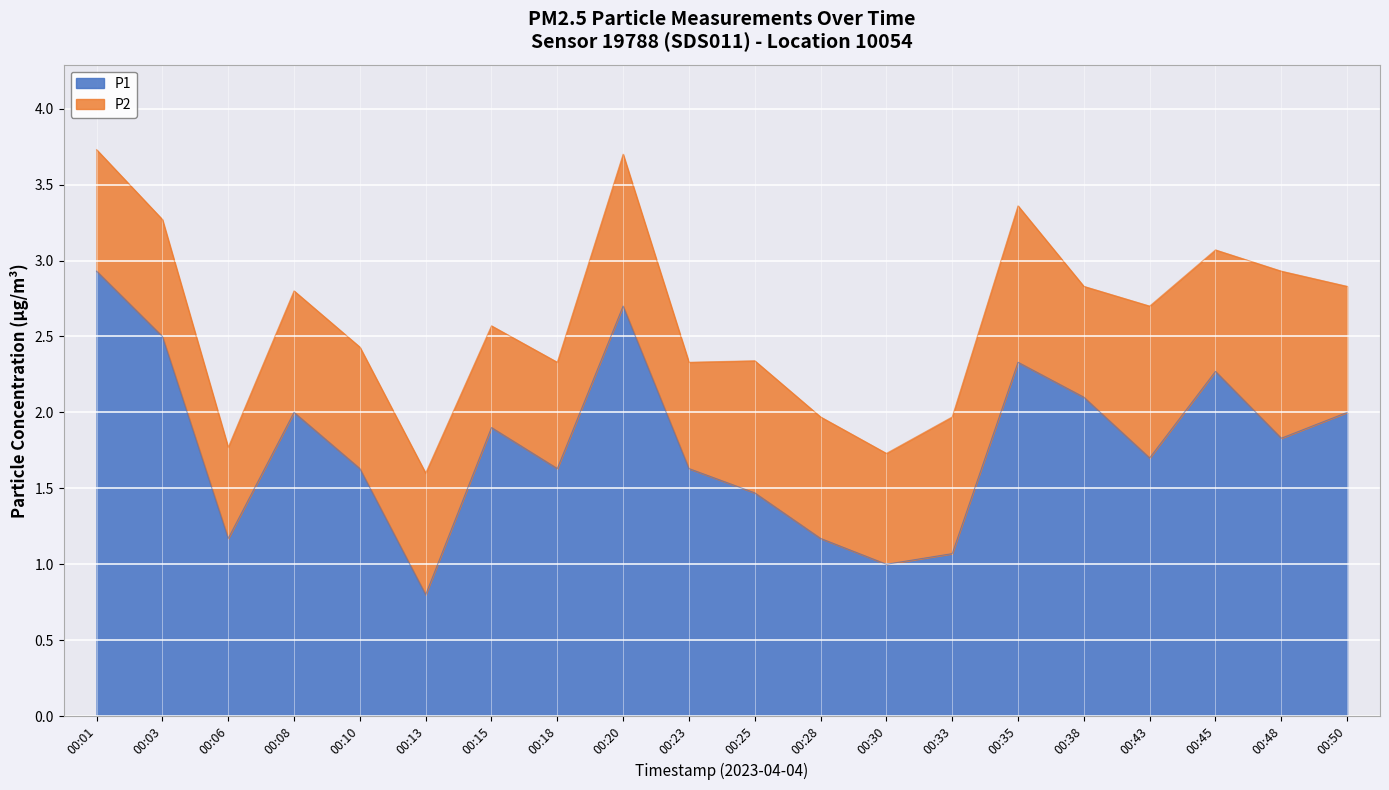

What is the total value across all series at 00:43?

2.7